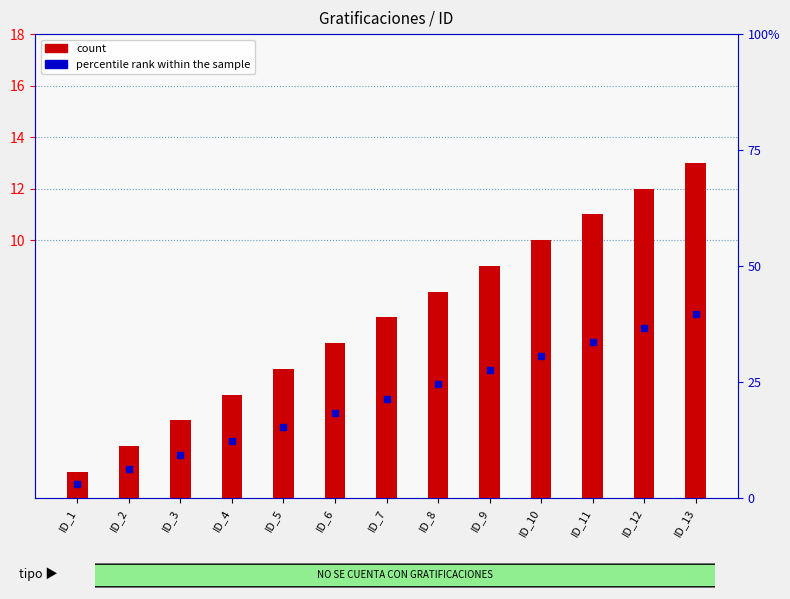

Where is the data nearest to the value 7?

ID_7